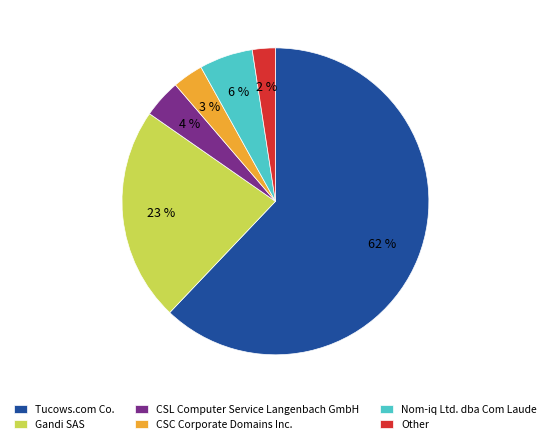

Is there a majority slice in this chart?

Yes